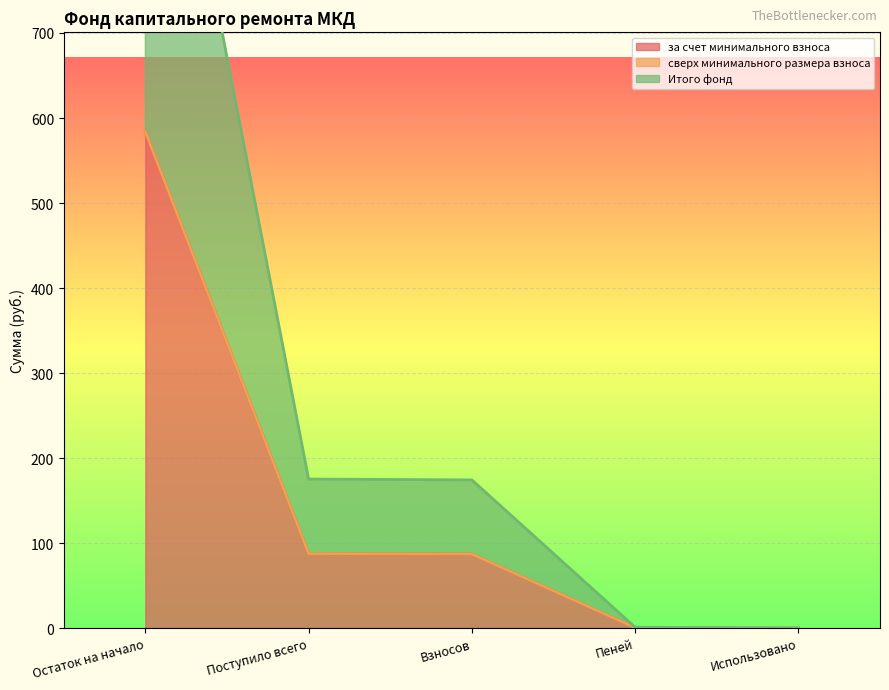

List the labels in order of за счет минимального взноса value, largest first.

Остаток на начало, Поступило всего, Взносов, Пеней, Использовано